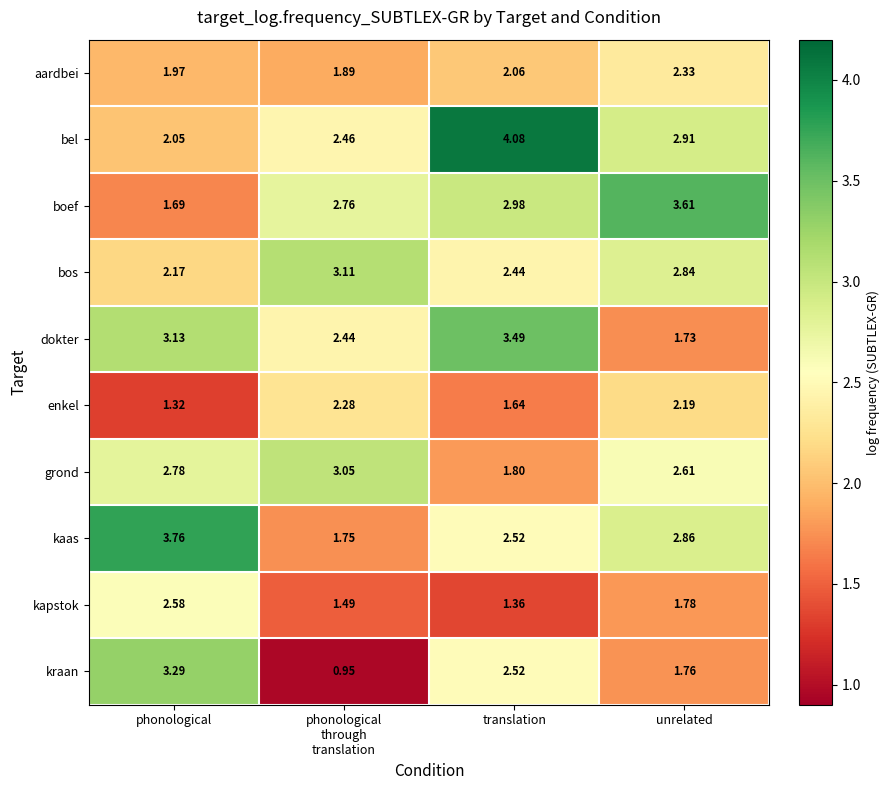

Between translation and unrelated, which series saw the biggest shift?

dokter